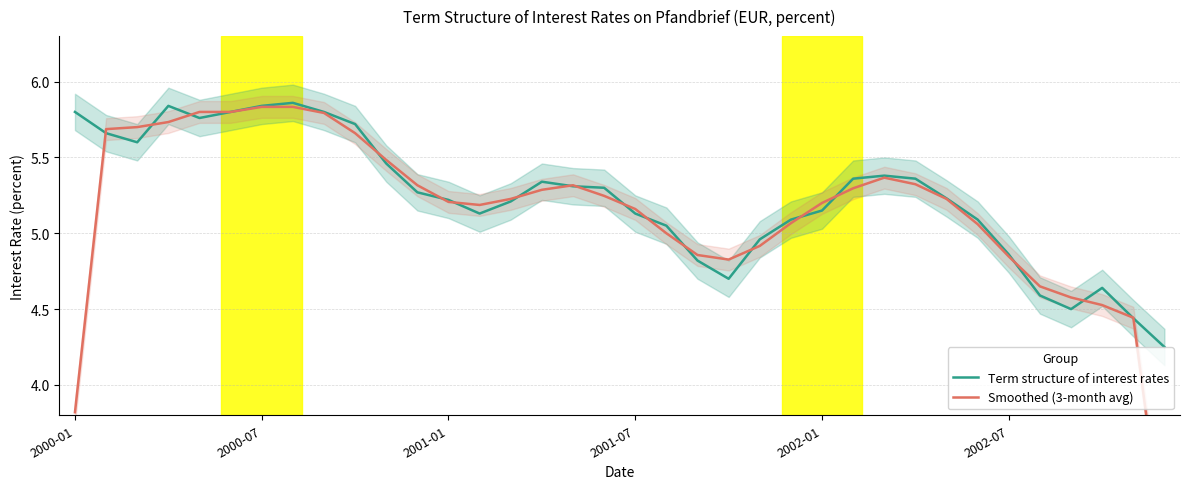

The Term structure of interest rates series shows 8.6 at 2002-07. True or false?

False